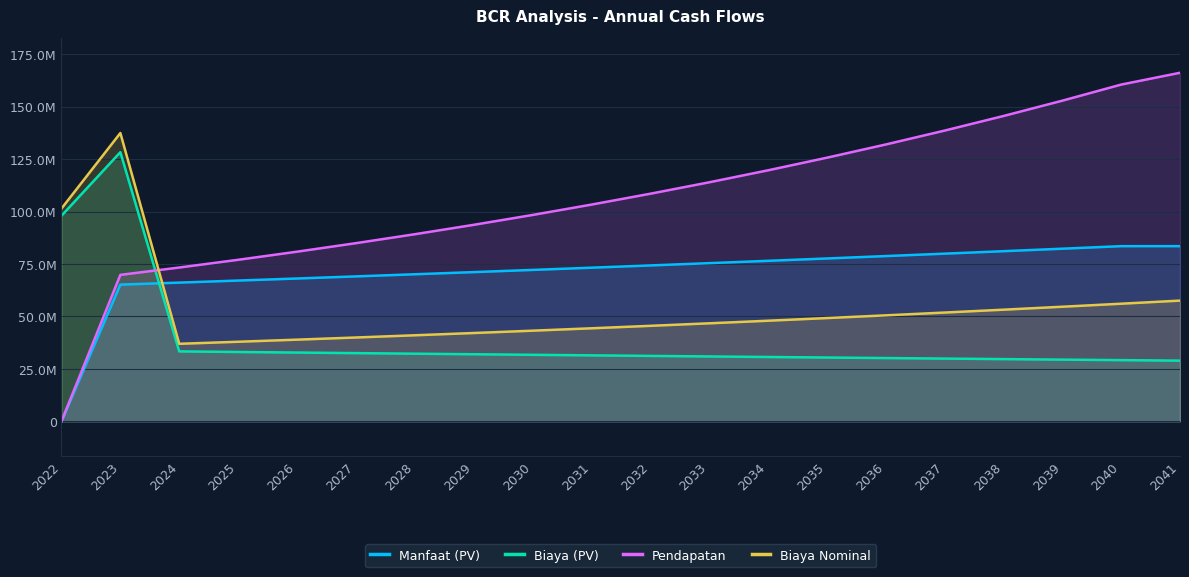

List the series in order of their overall mean, lowest first.

Biaya (PV), Biaya Nominal, Manfaat (PV), Pendapatan